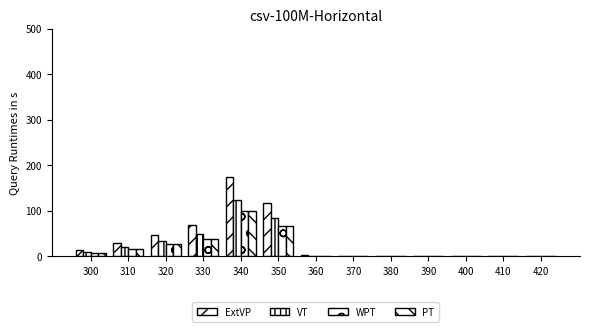

How many groups of bars are there?

13